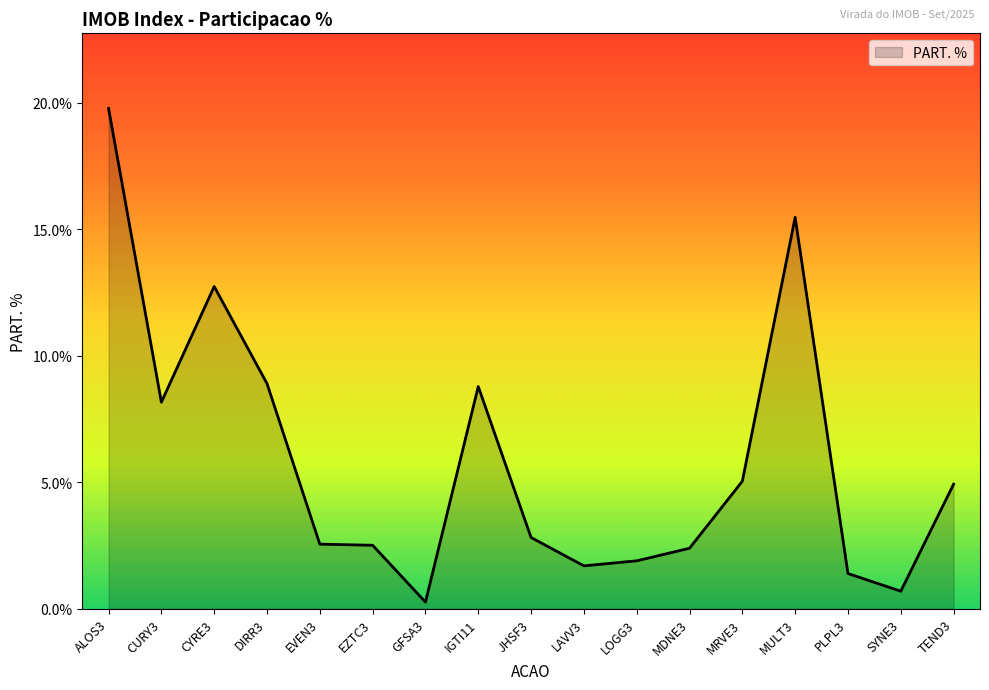

What is the difference between the maximum and minimum values?

19.5